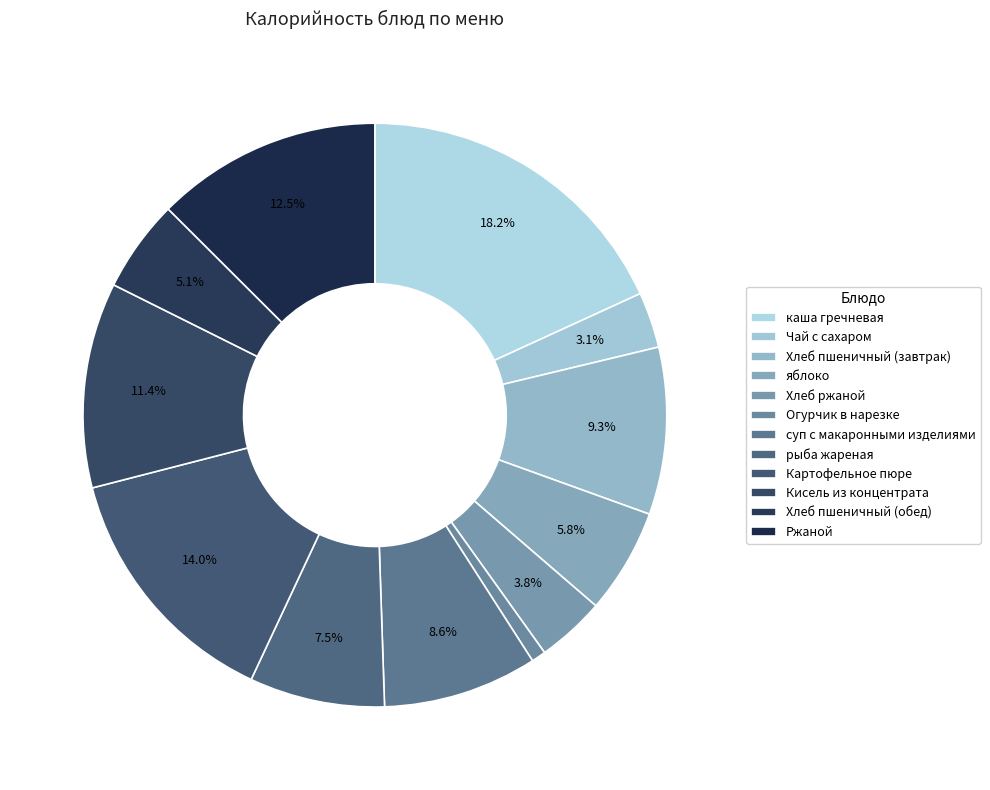

Approximately how many times larger is the value at Кисель из концентрата compared to рыба жареная?

1.5